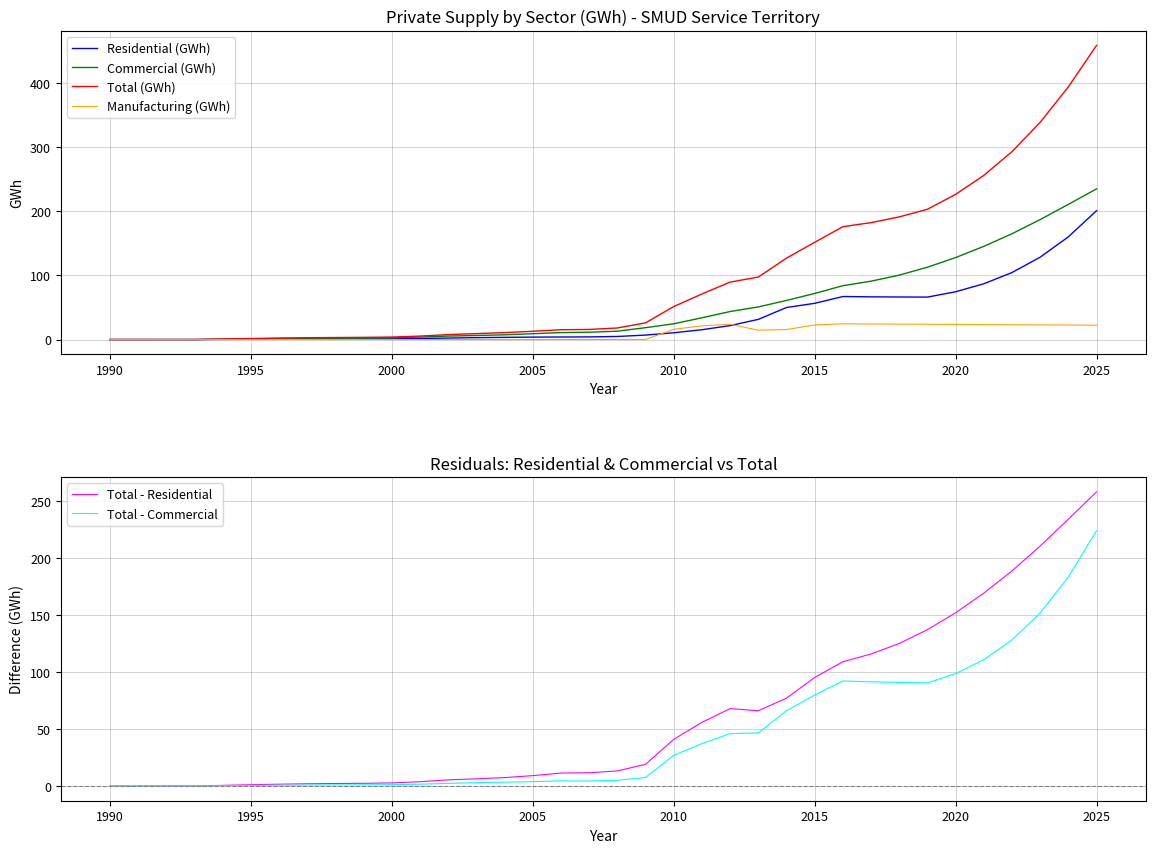

What is the value of the Total - Residential point at the 17th from the left?

11.4